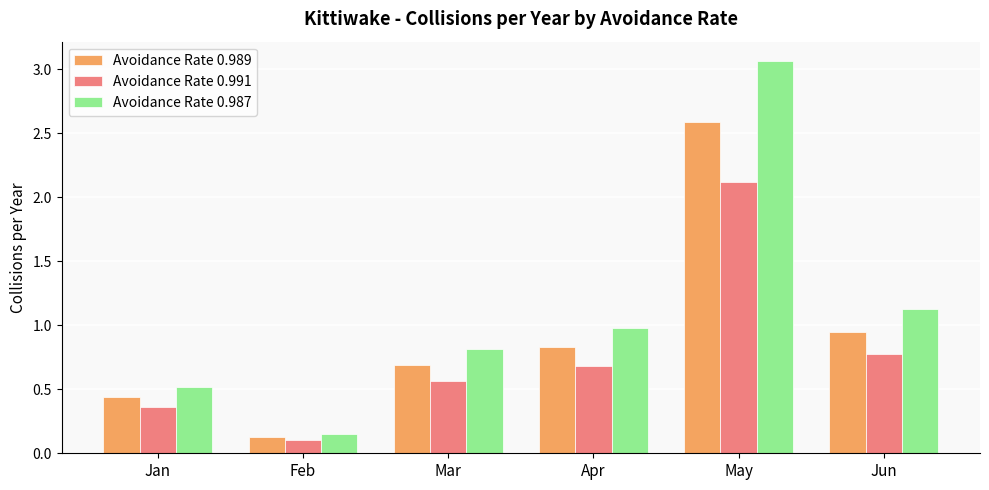

Which series has the widest spread of values?

Avoidance Rate 0.987